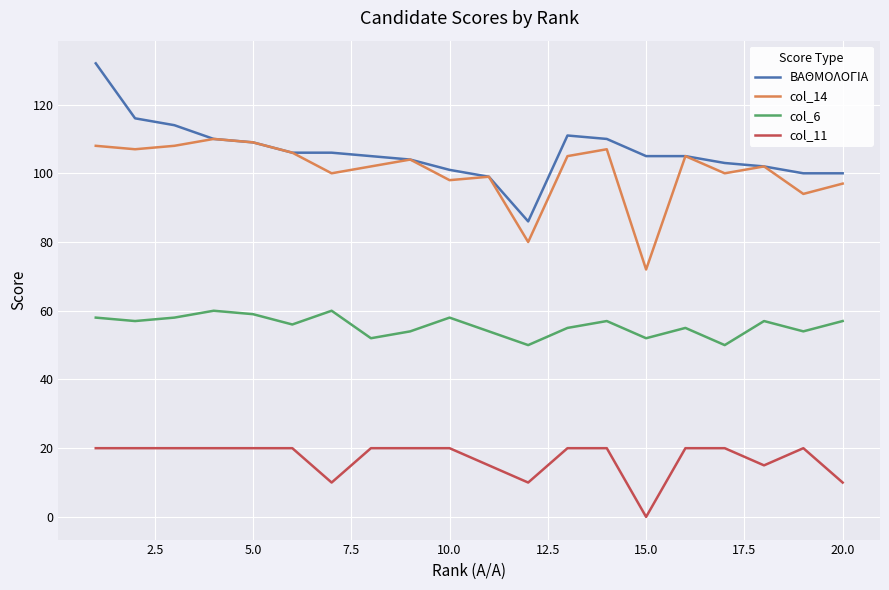

List the series in order of their peak value, lowest first.

col_11, col_6, col_14, ΒΑΘΜΟΛΟΓΙΑ